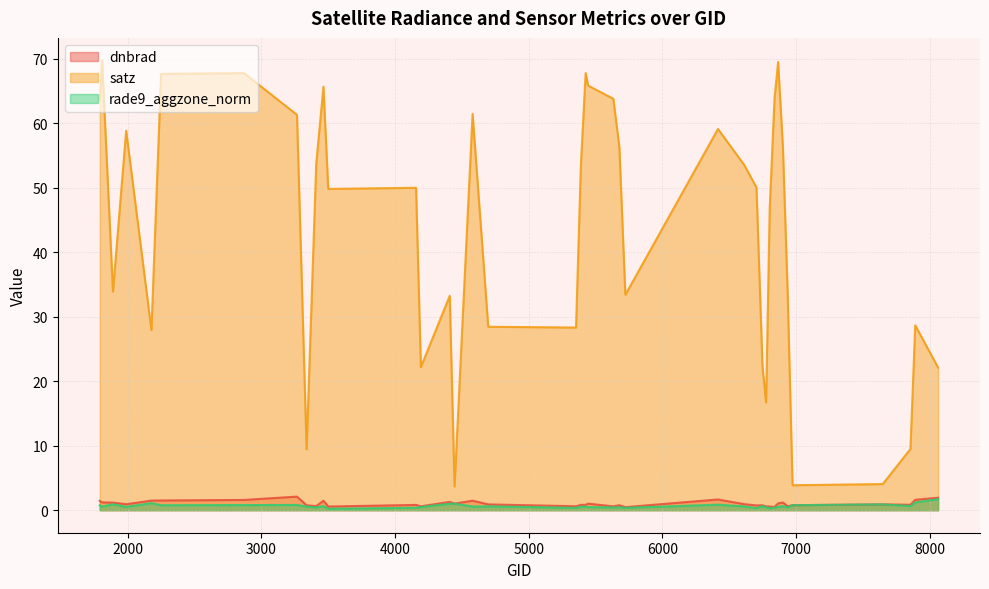

Does the chart display data point markers on the line(s)?

No